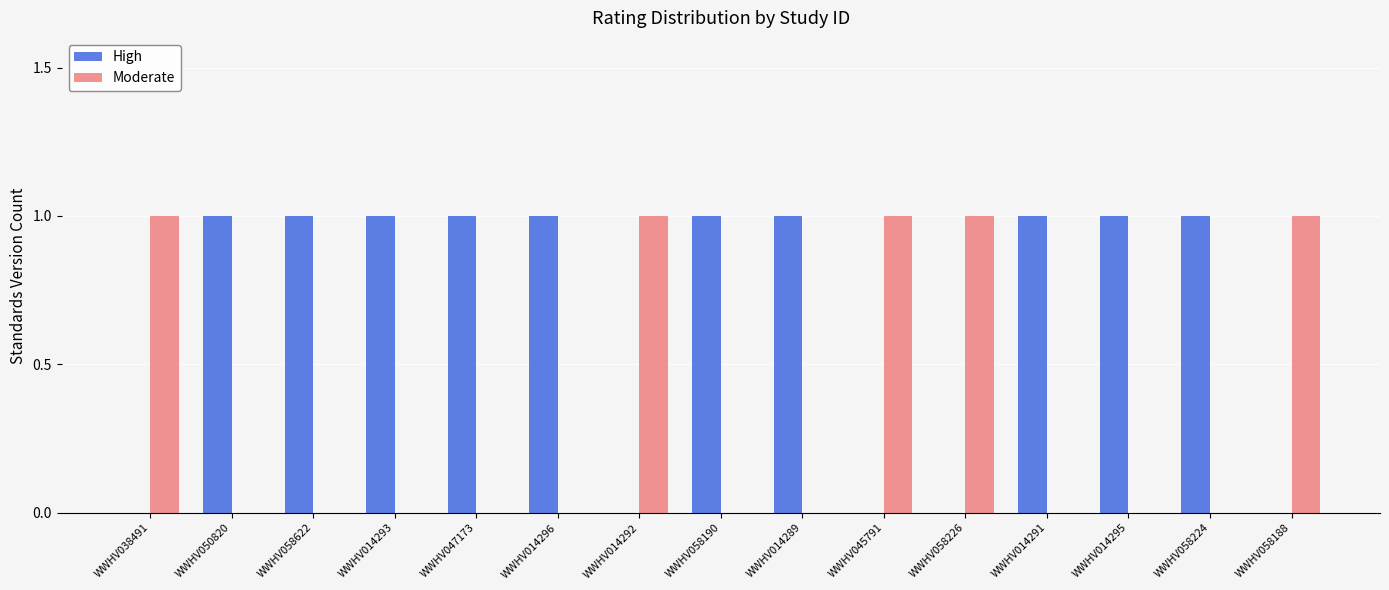

Is the value of High at WWHV058622 greater than the value of Moderate at WWHV014296?

Yes